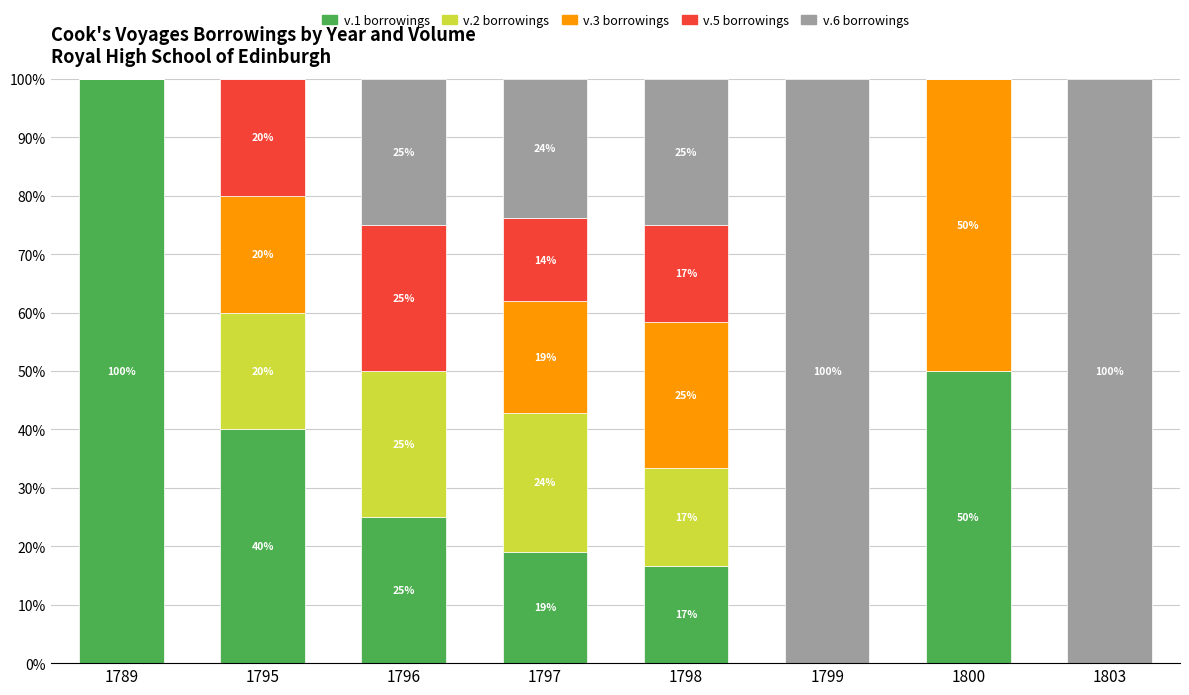

Where does the v.1 borrowings series first go above 25?

1789